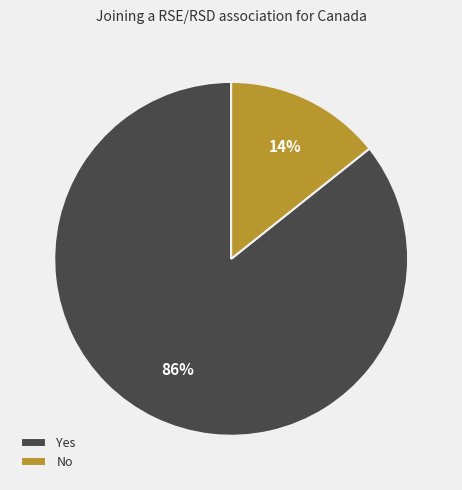

Rank the categories by value from lowest to highest.

No, Yes